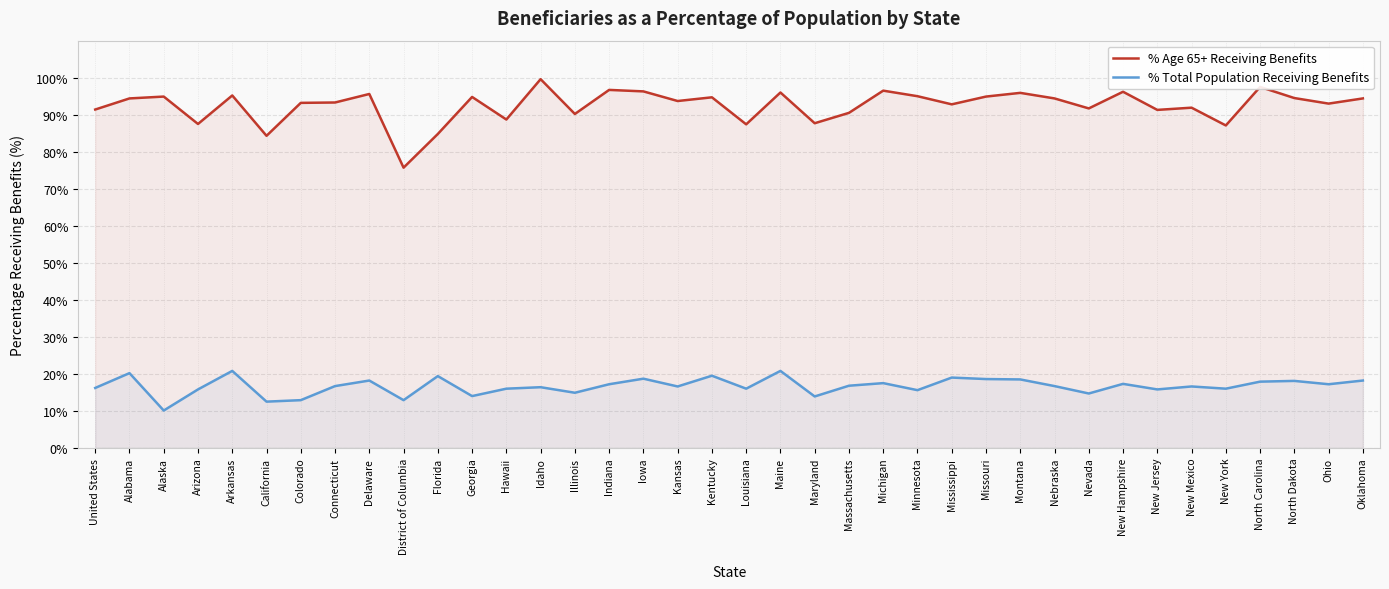

List the series in order of their peak value, highest first.

% Age 65+ Receiving Benefits, % Total Population Receiving Benefits